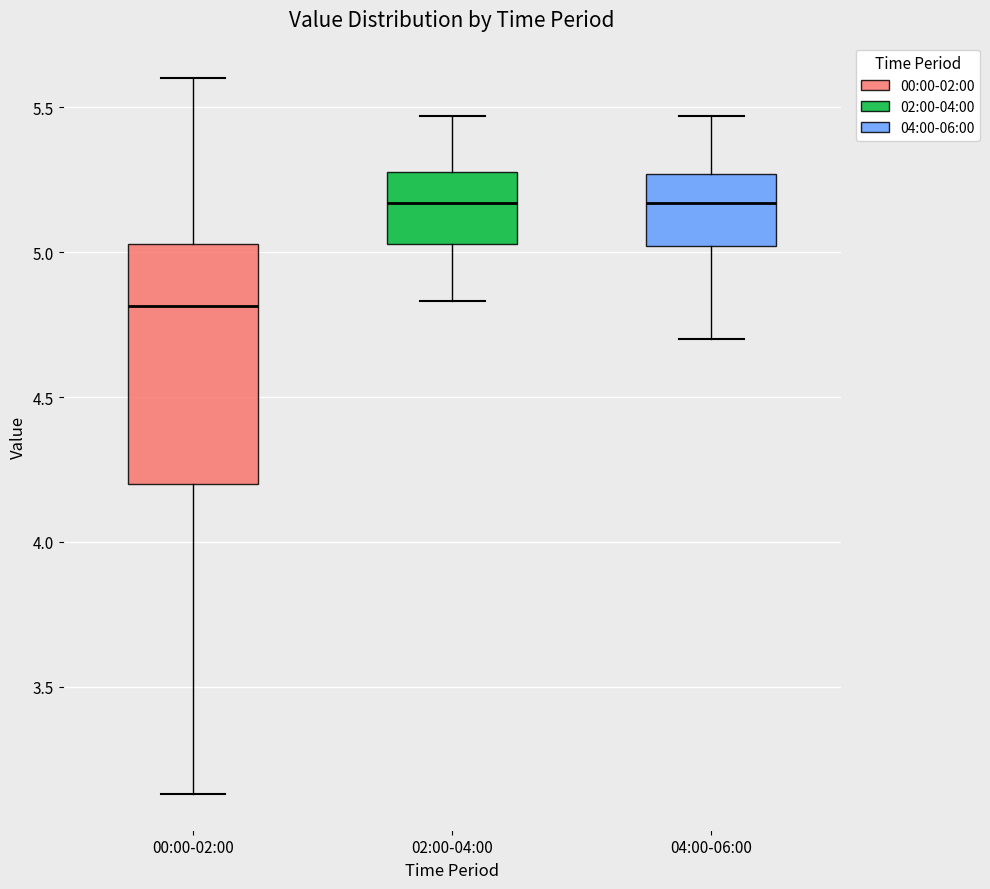

Which box's median line is the lowest?

00:00-02:00